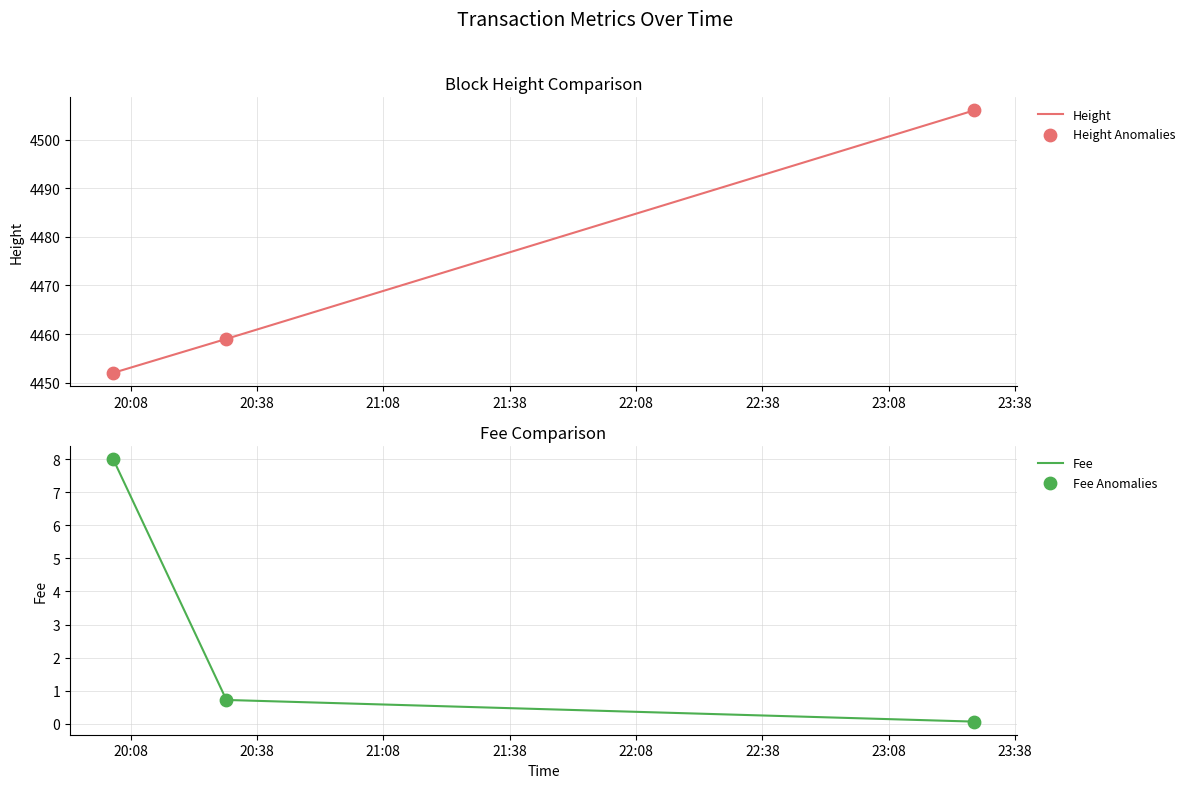

Is the value of Fee Anomalies at 21:08 greater than the value of Fee at 20:08?

No